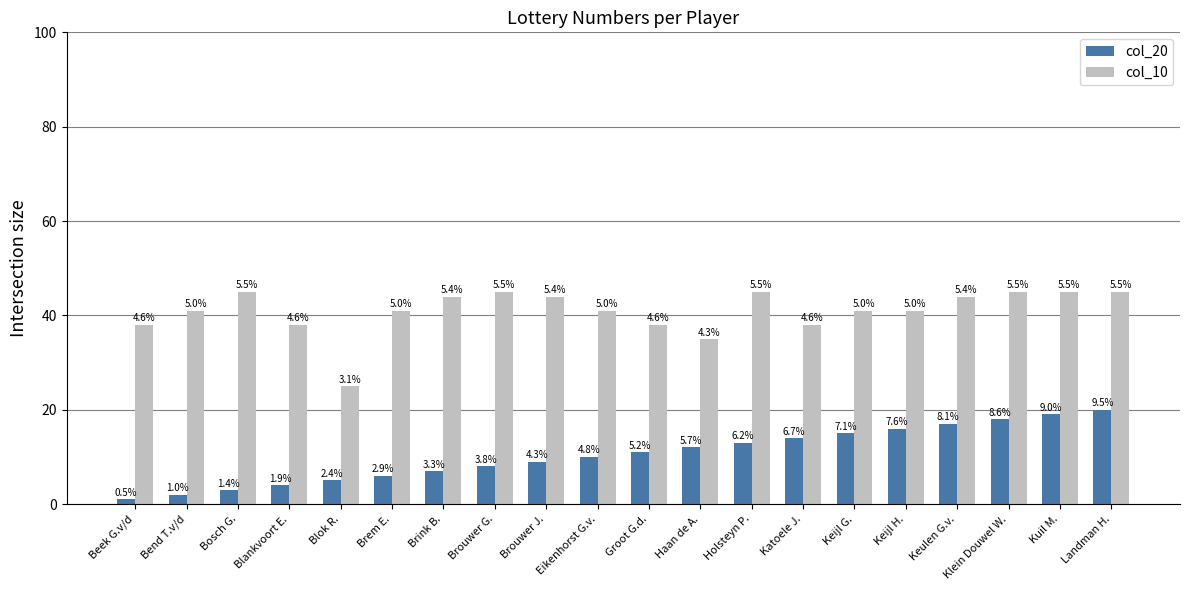

At which label does col_20 reach its peak?

Landman H.